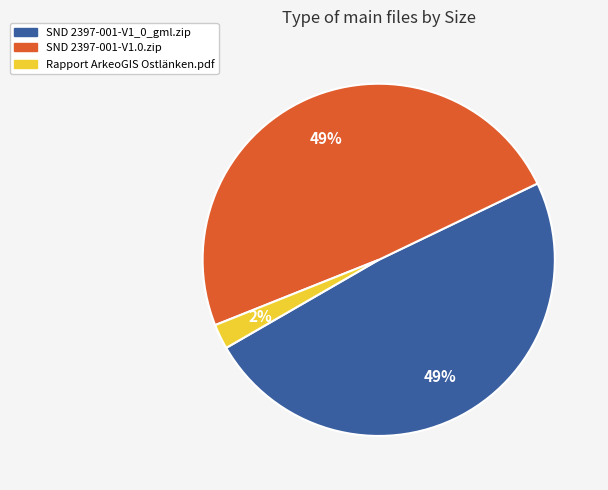

What percentage is the SND 2397-001-V1_0_gml.zip slice, to the nearest percent?

49%